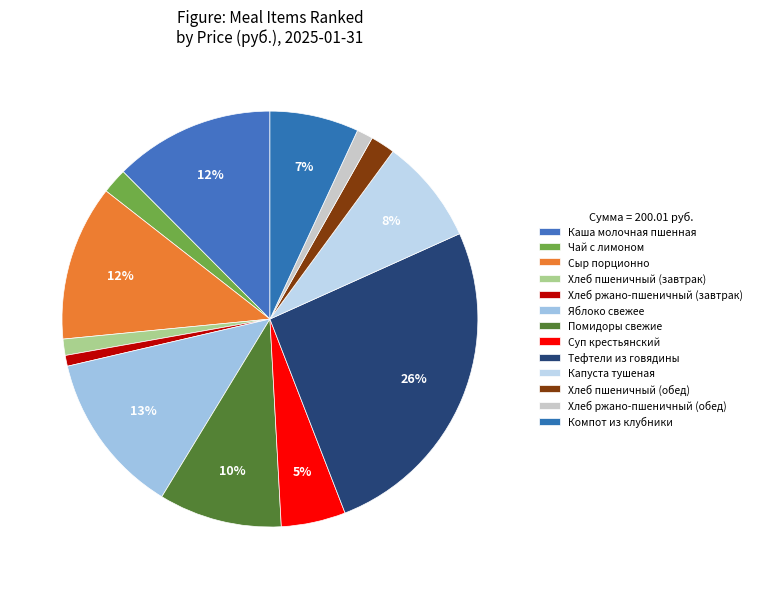

What is the change in value from Чай с лимоном to Хлеб пшеничный (завтрак)?

-1.4